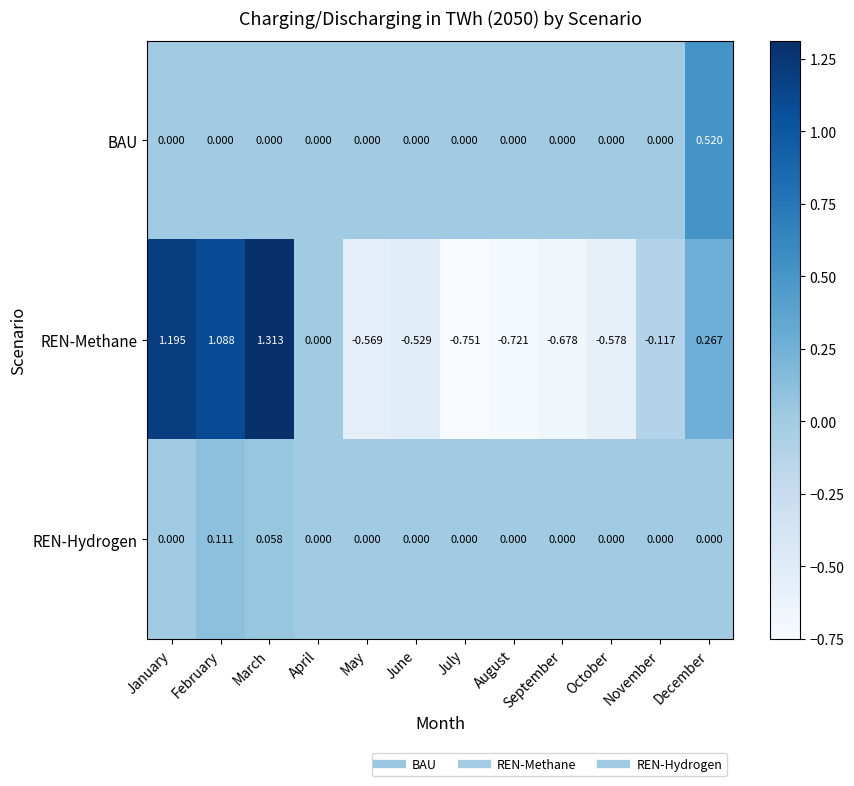

Which series has the widest spread of values?

REN-Methane